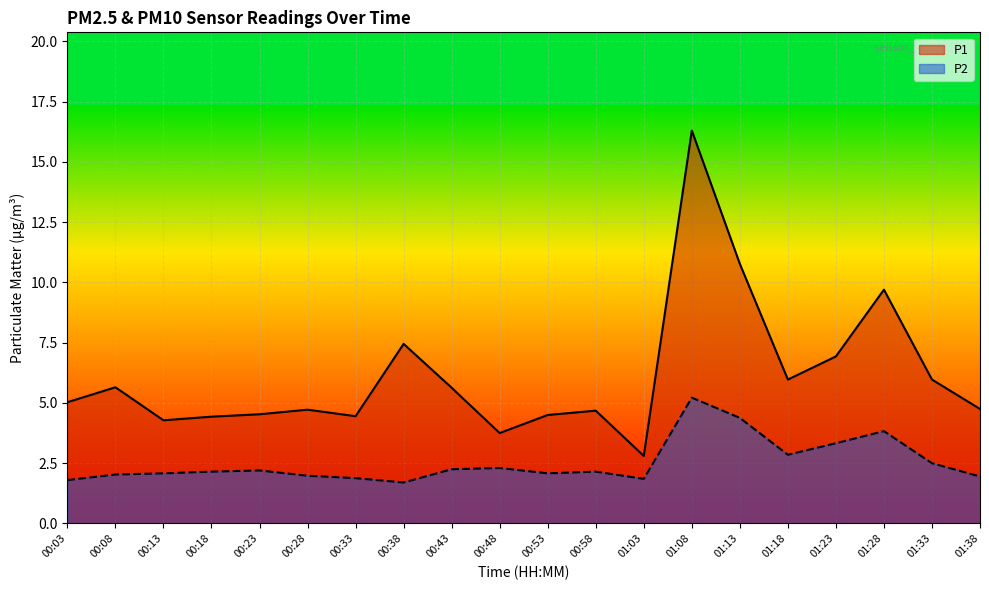

What are all the series names shown in the legend?

P1, P2